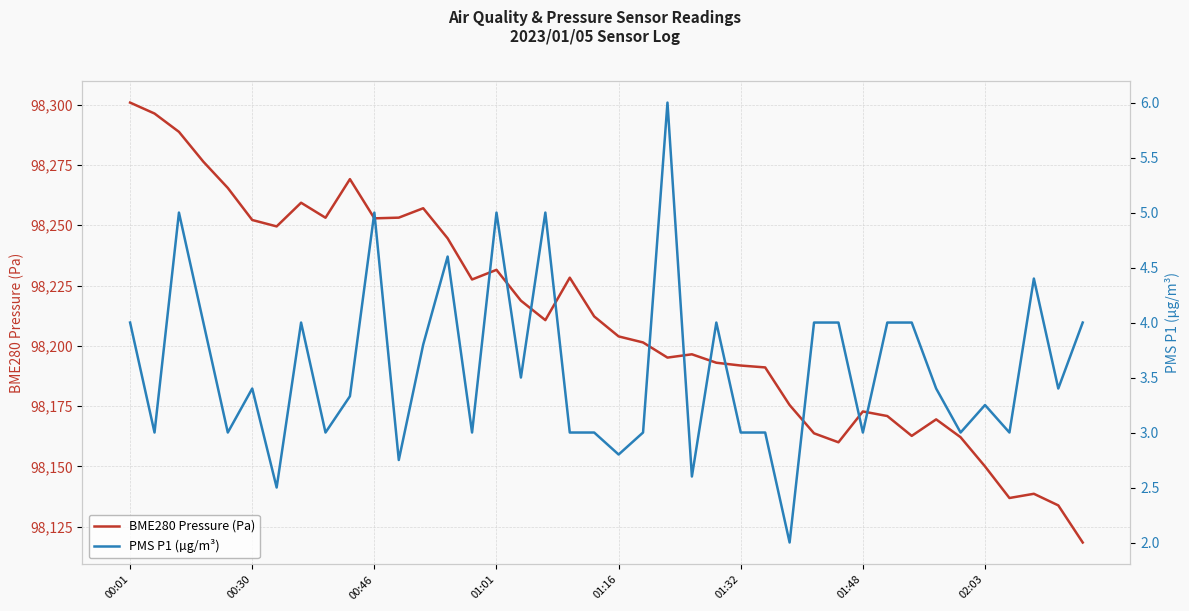

Is it true that PMS P1 (µg/m³) equals 4.0 at 24?

True